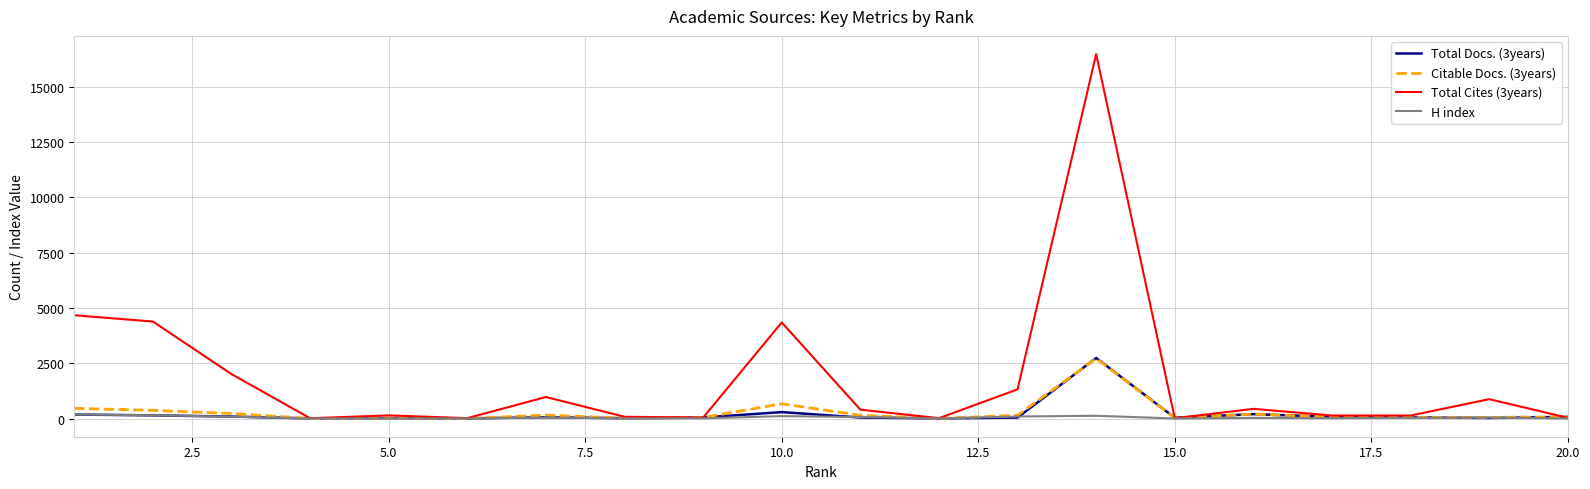

Which series has the widest spread of values?

Total Cites (3years)